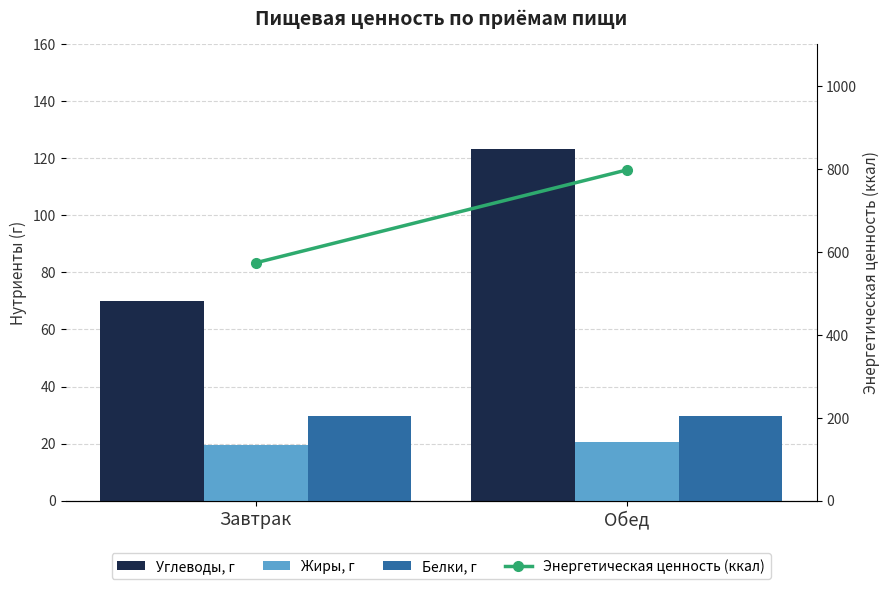

Is it true that Углеводы, г equals 123.2 at Обед?

True